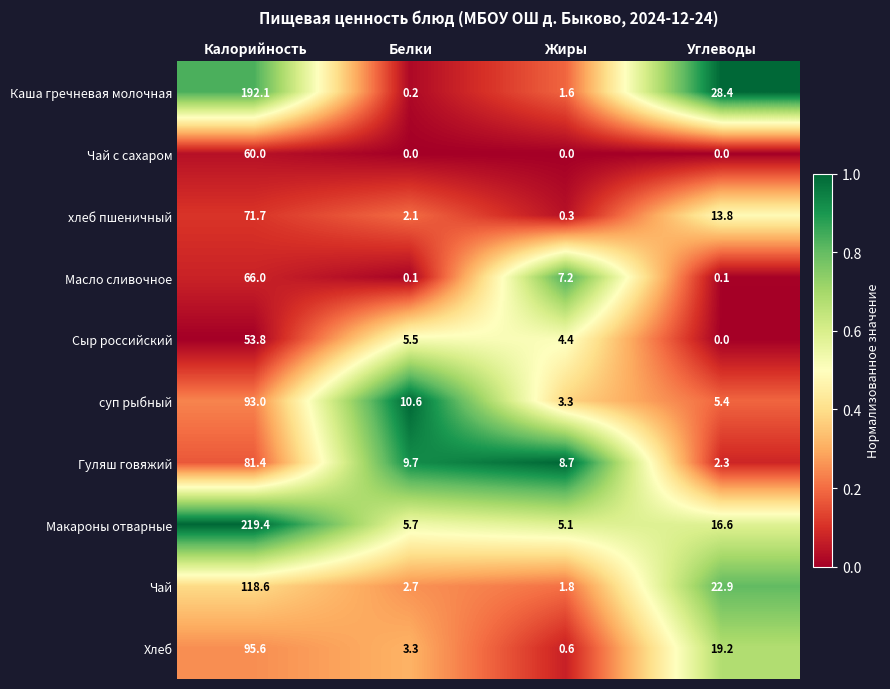

How many series are shown in this chart?

10